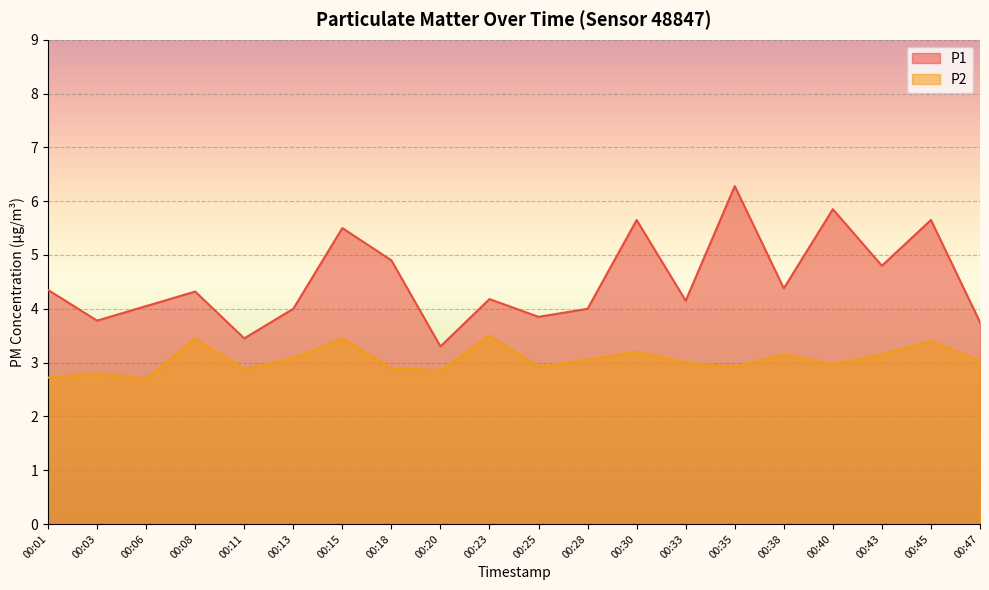

Count the number of categories in the chart.

20